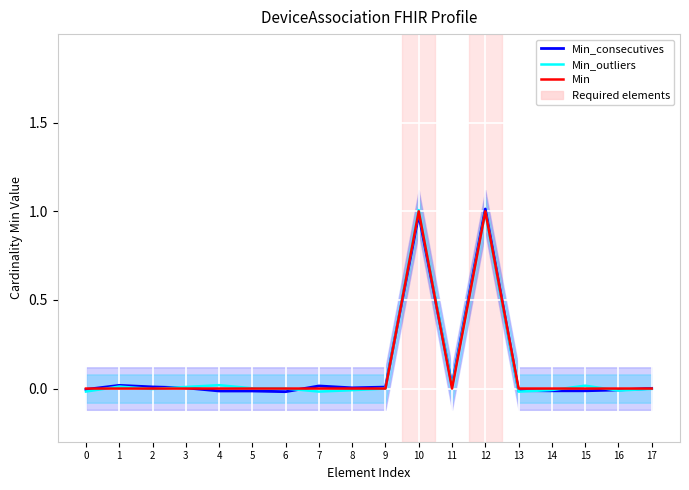

How many categories are shown in the chart?

18